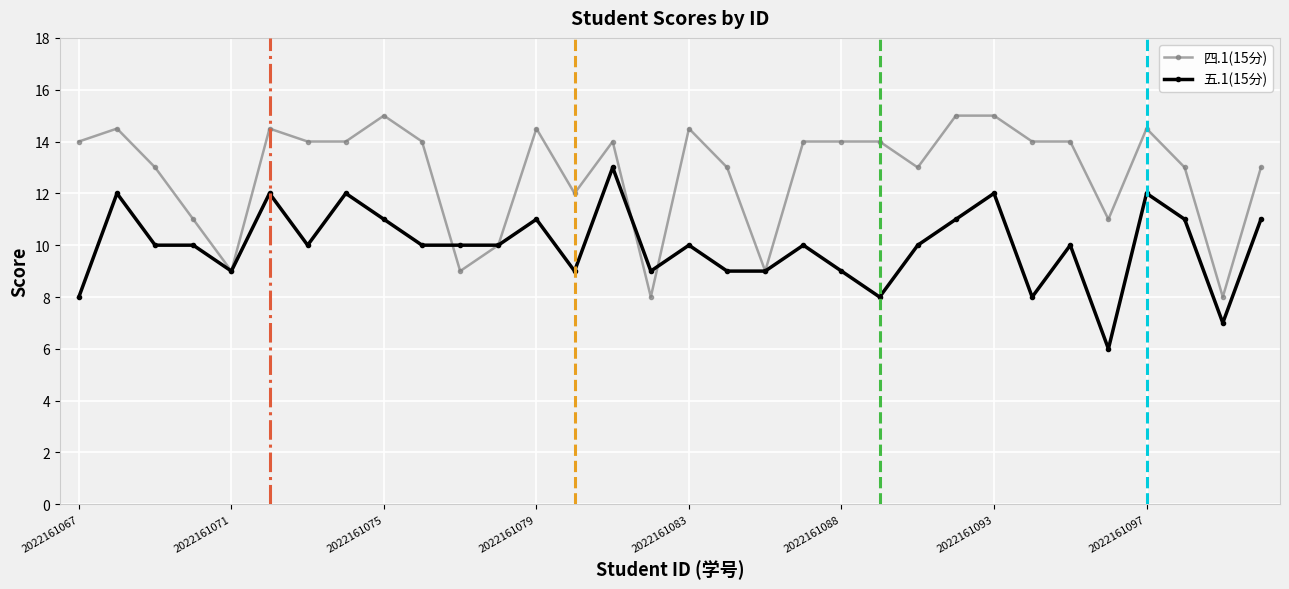

True or false: 四.1(15分) has more than 2 interior local peaks.

True